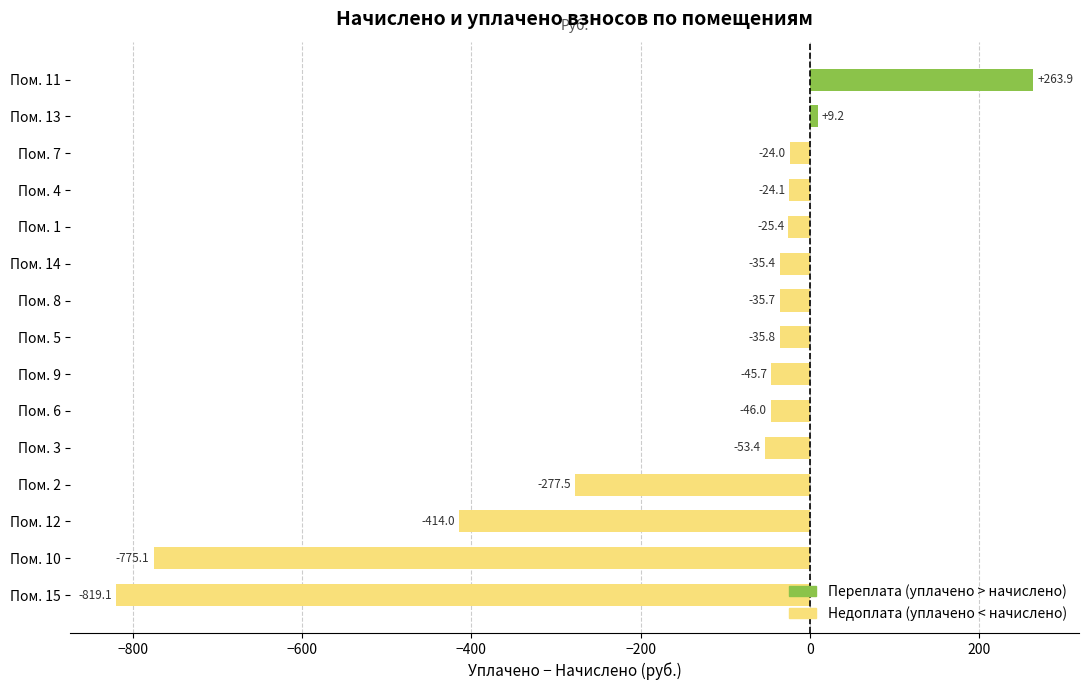

List the labels in order of value, largest first.

Пом. 11, Пом. 13, Пом. 7, Пом. 4, Пом. 1, Пом. 14, Пом. 8, Пом. 5, Пом. 9, Пом. 6, Пом. 3, Пом. 2, Пом. 12, Пом. 10, Пом. 15